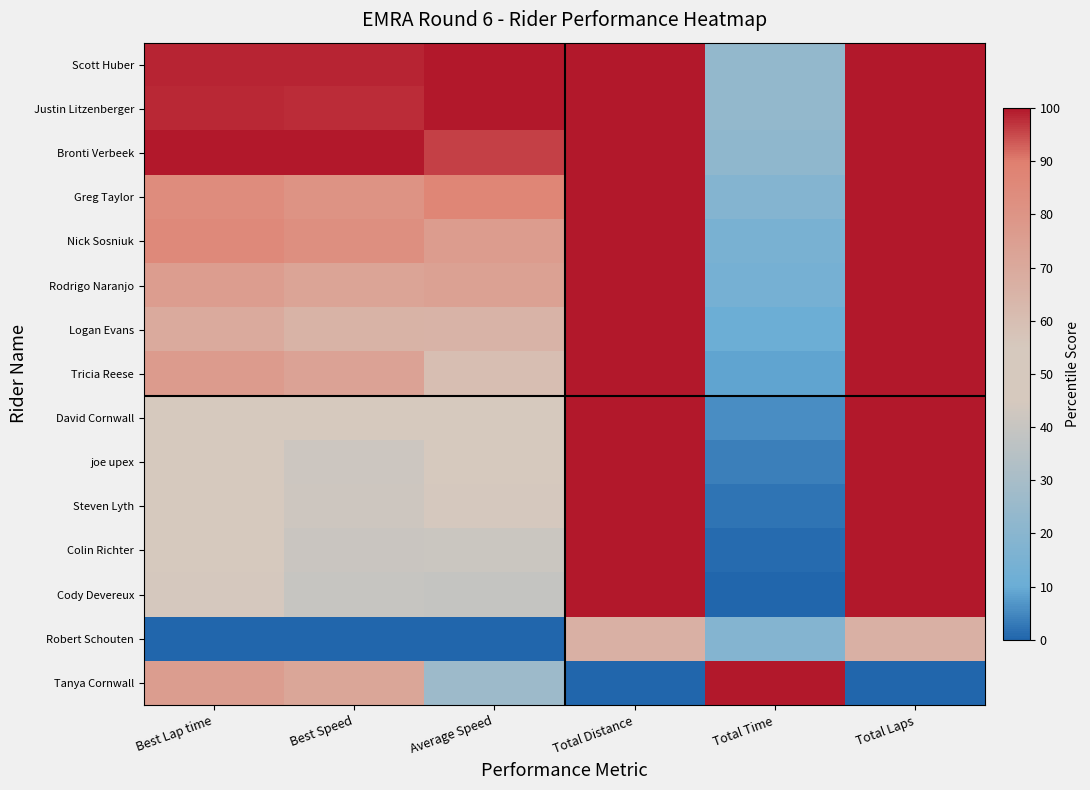

At how many categories does at least one series exceed 39?

6